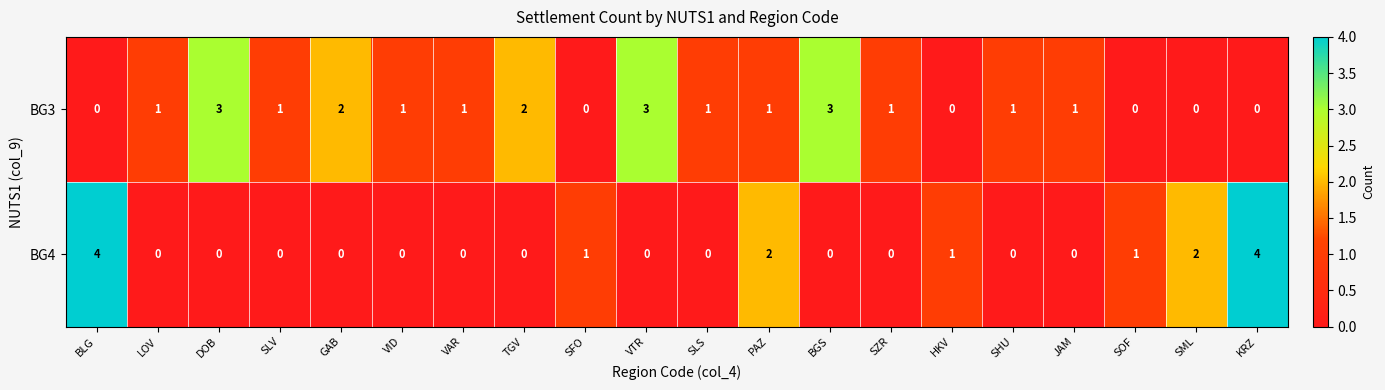

List the series in order of their overall mean, highest first.

BG3, BG4